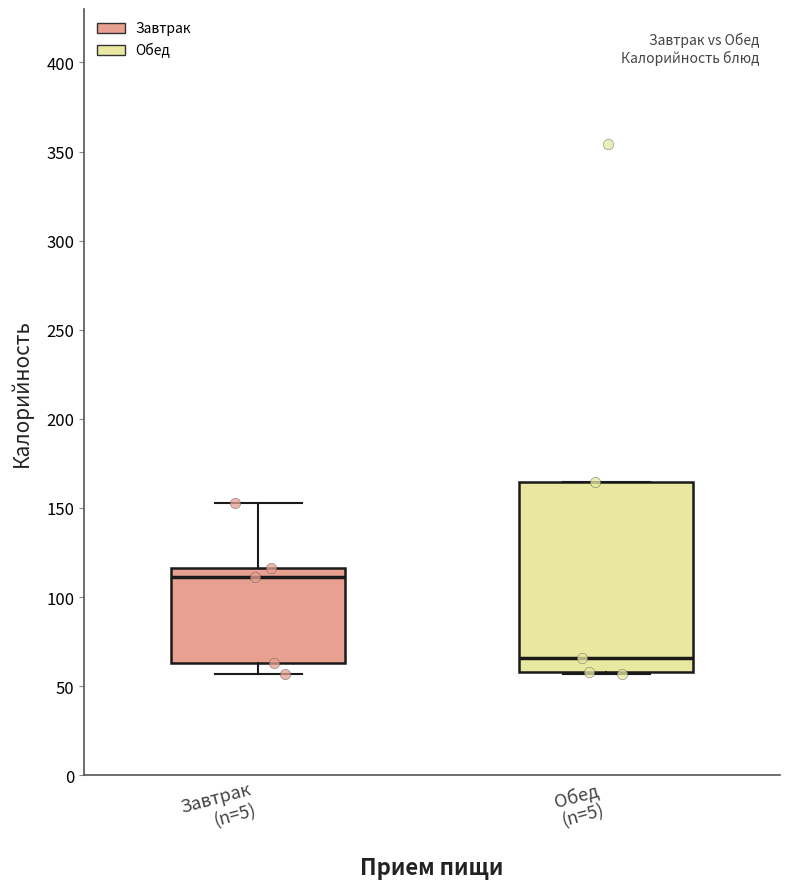

Reading left to right, read every box against the y-axis: the position of its median line, the range the box covers, and the ends of its whiskers. The values are not printed on the chart, so give them approximately, as read against the axis.

Завтрак (n=5): median 110, box 65 to 115, whiskers 55 to 155
Обед (n=5): median 65, box 60 to 165, whiskers 55 to 165